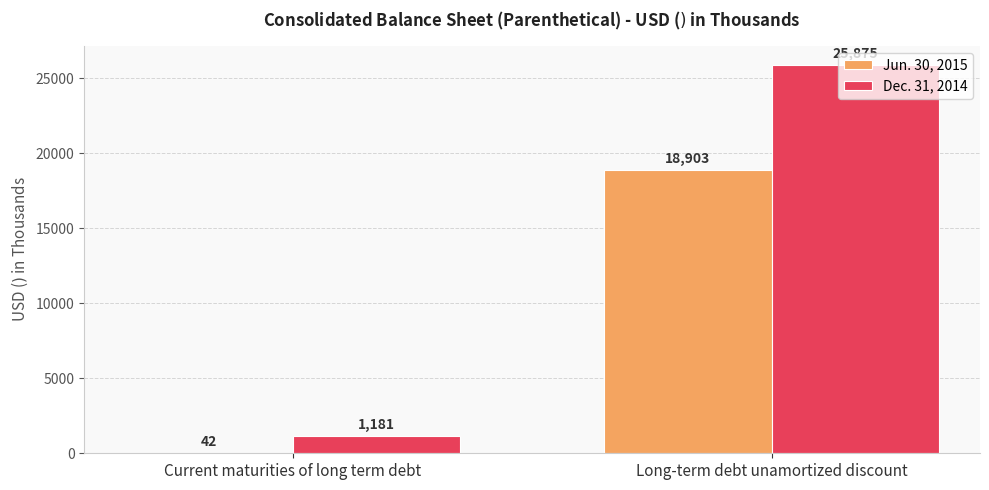

What is the spread (max minus min) of values at Current maturities of long term debt?

1139